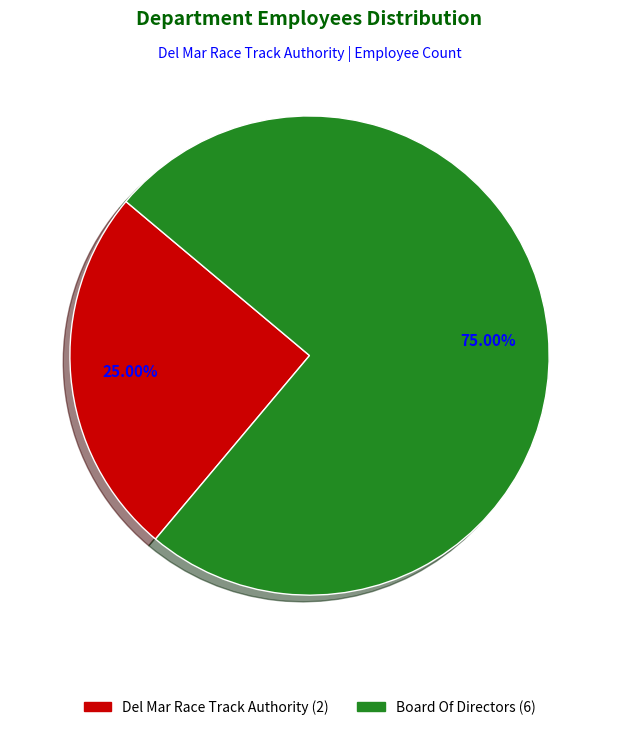

Which category has the smallest portion of the pie?

Del Mar Race Track Authority